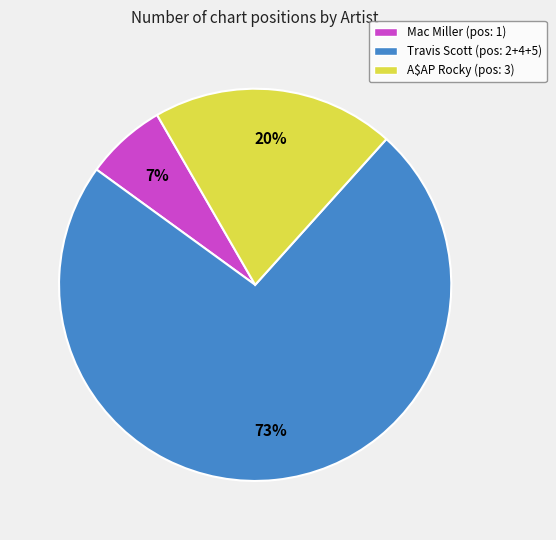

How many segments does this pie chart have?

3